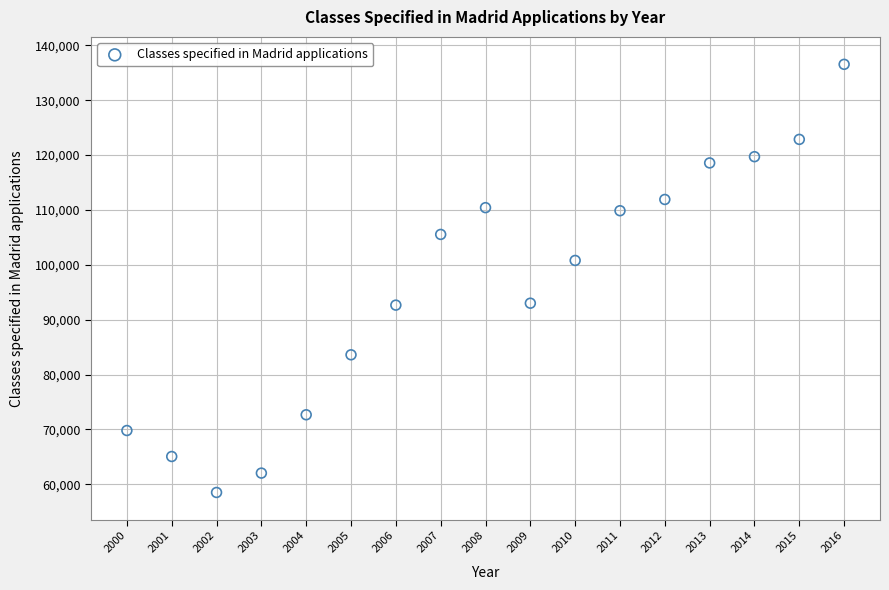

What Y value in the scatter plot is closest to 97527?

100797